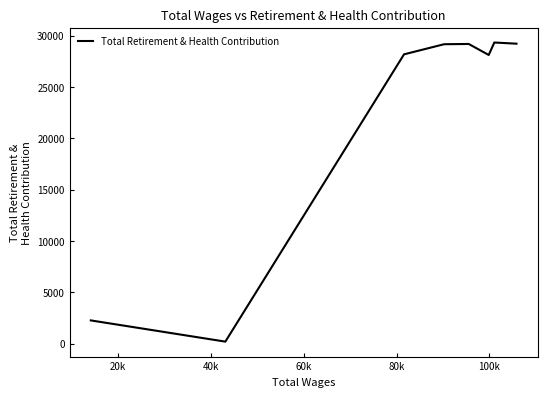

What is the difference between the maximum and minimum values?

29138